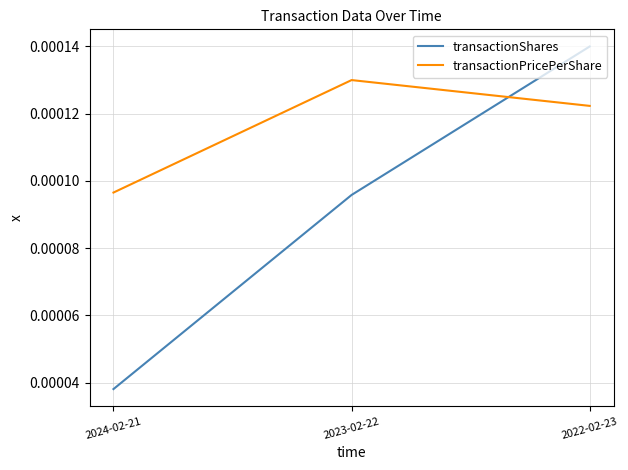

At how many categories does at least one series exceed 0?

3